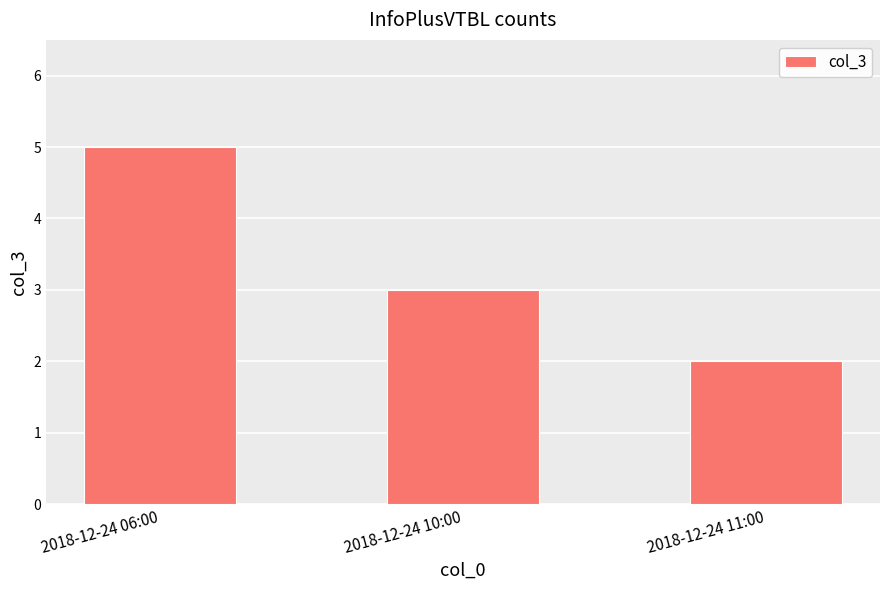

Reading right to left, transcribe all the data shown in this chart.

2018-12-24 11:00=2	2018-12-24 10:00=3	2018-12-24 06:00=5